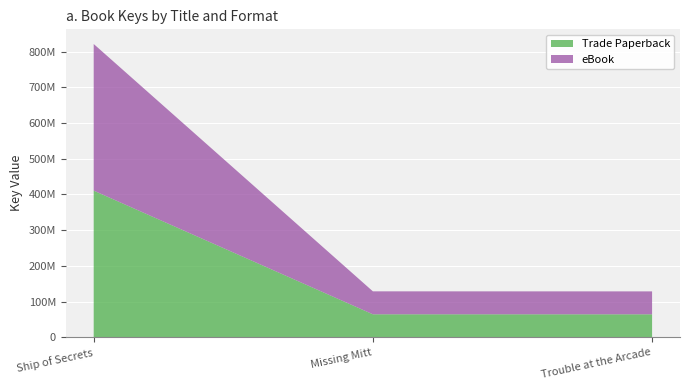

Reading left to right, list all the values displayed in this chart.

Trade Paperback: 410749511	64275790	64224747
eBook: 410749511	64275790	64224747